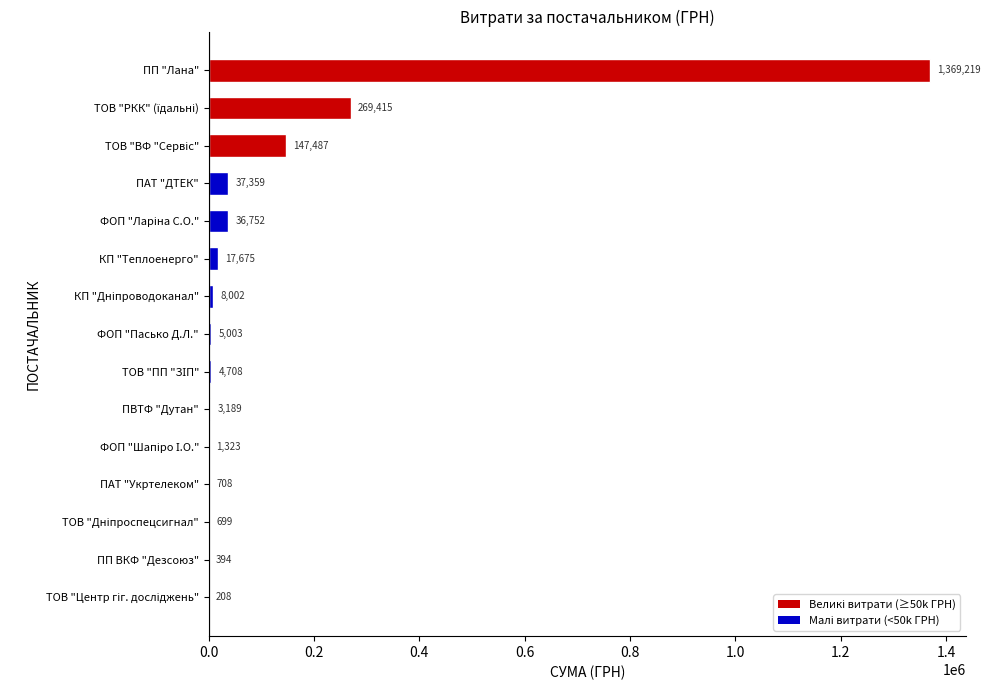

At which category does the chart reach its peak across all series?

ПП "Лана"